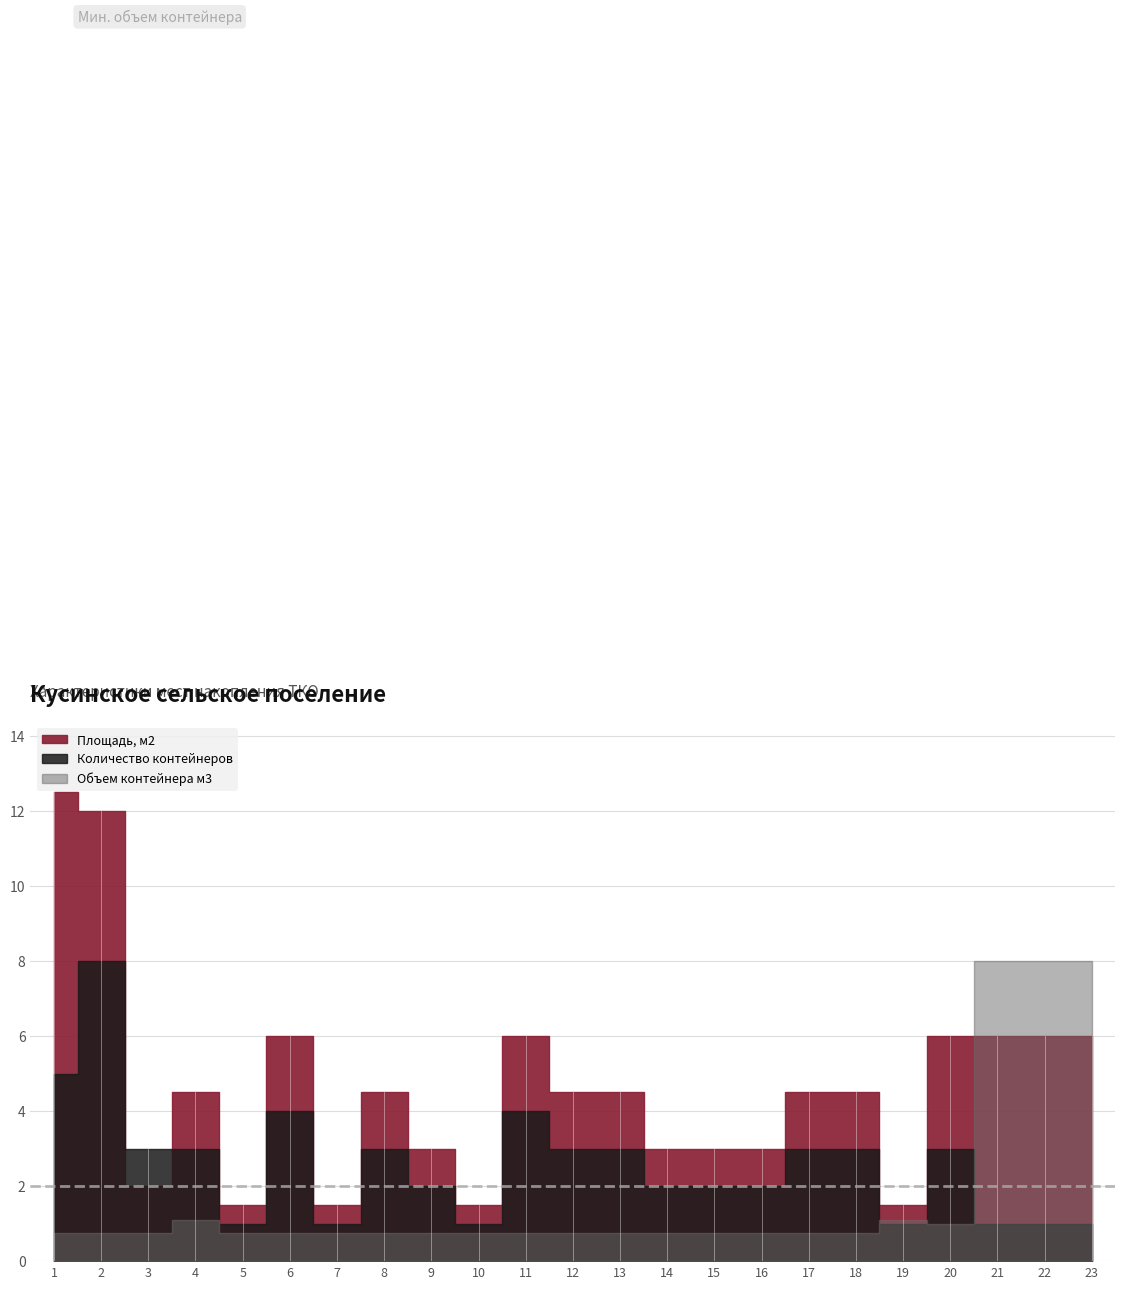

Is the value of Площадь, м2 at 13 greater than the value of Количество контейнеров at 12?

Yes